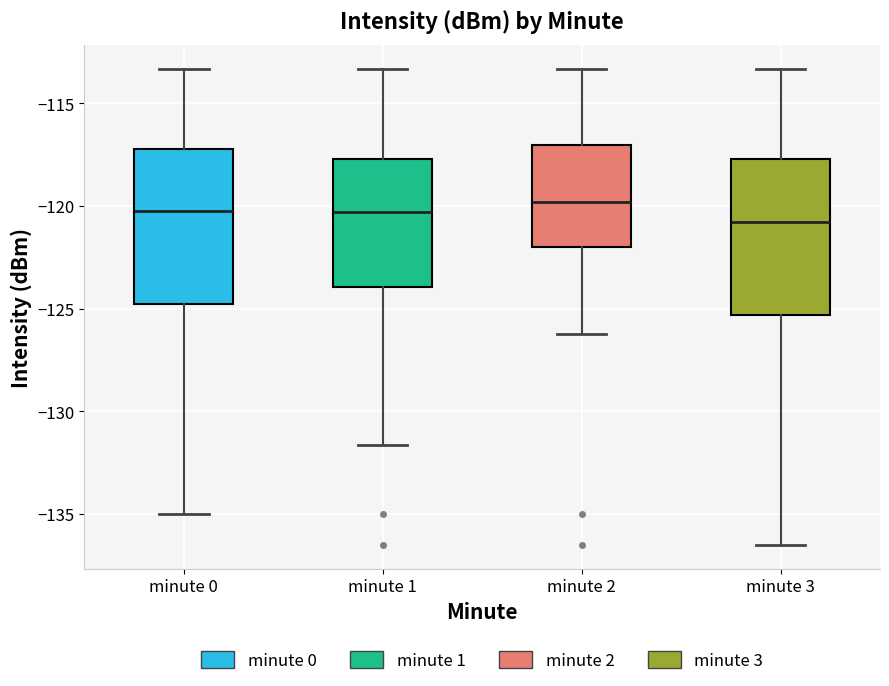

Reading left to right, transcribe this box plot: for each box, give where its median line is, the range the box spans, and where its two whiskers end, as read against the y-axis. The values are not printed on the chart, so give them approximately, as read against the axis.

minute 0: median -120.0, box -124.5 to -117.0, whiskers -135.0 to -113.5
minute 1: median -120.5, box -124.0 to -117.5, whiskers -131.5 to -113.5
minute 2: median -120.0, box -122.0 to -117.0, whiskers -126.0 to -113.5
minute 3: median -121.0, box -125.5 to -117.5, whiskers -136.5 to -113.5